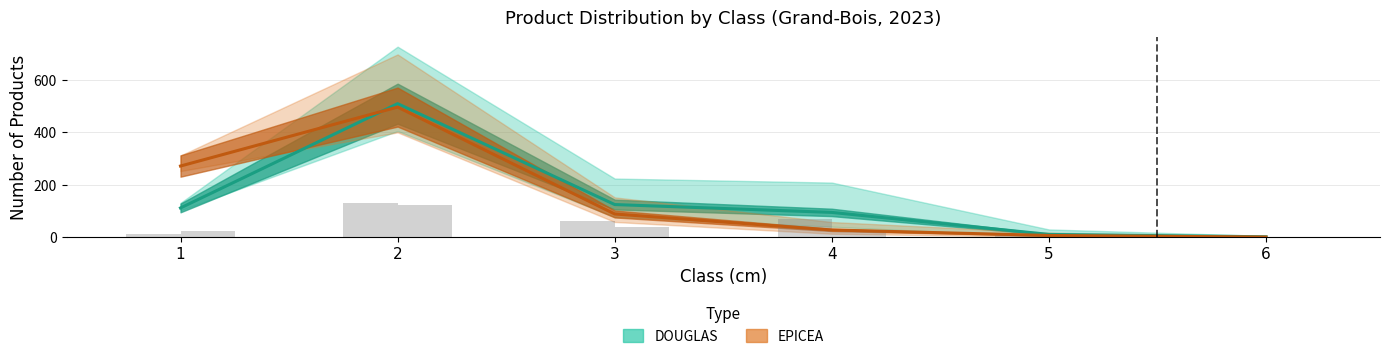

Which series has the widest spread of values?

DOUGLAS_produit_nbre